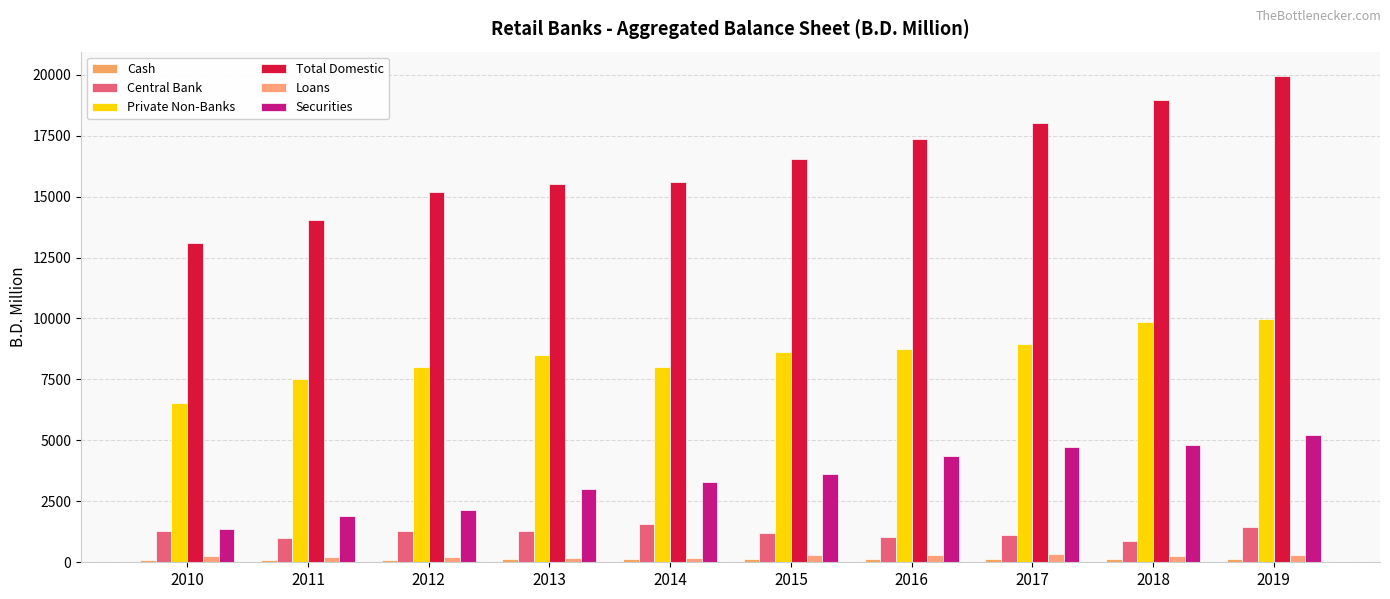

How many data points in Loans are above 261?

6